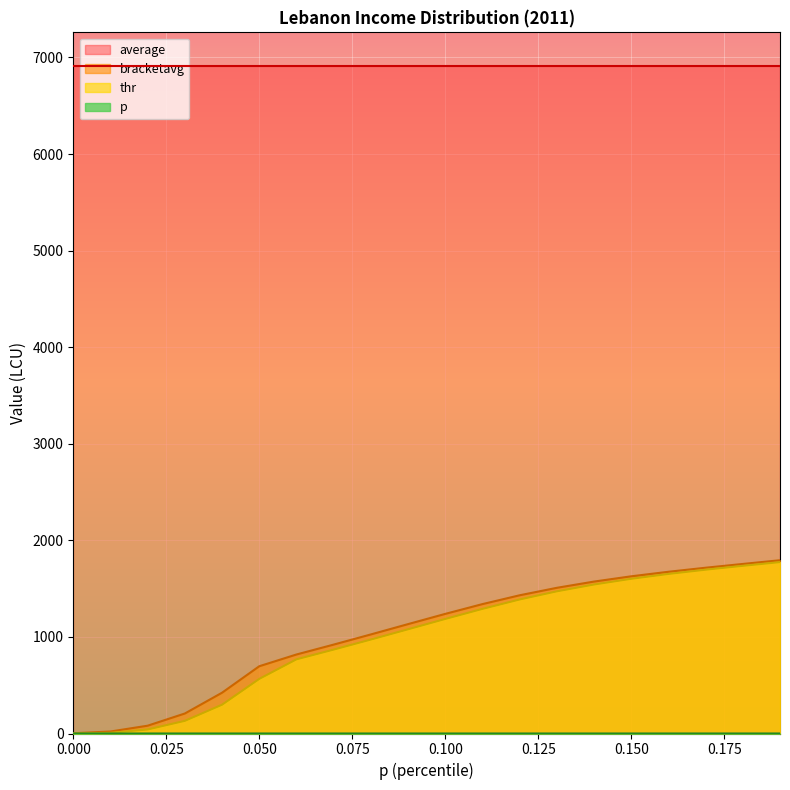

Which series changed the most between 0.03 and 0.18?

thr